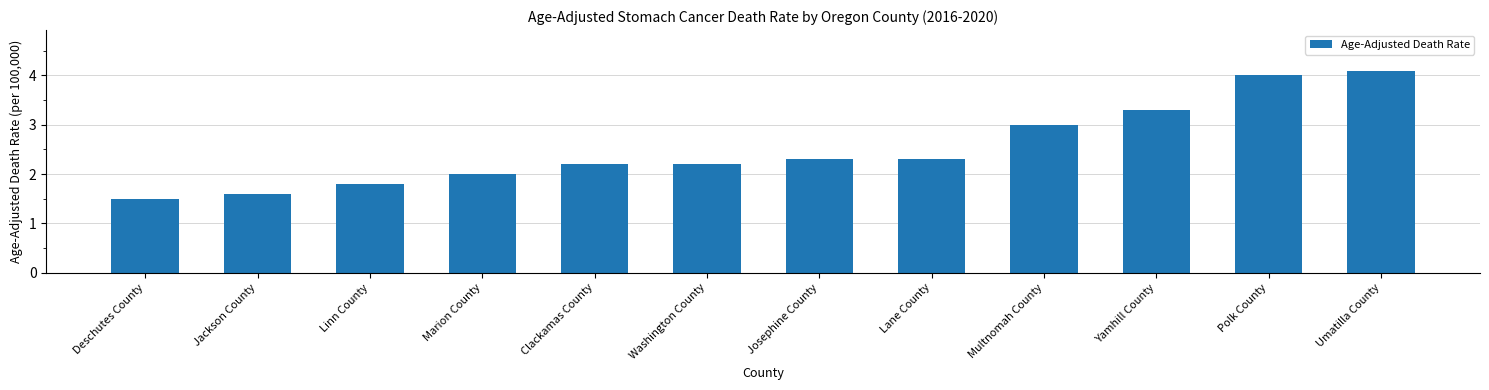

The chart shows a value of 2.3 at Josephine County. True or false?

True